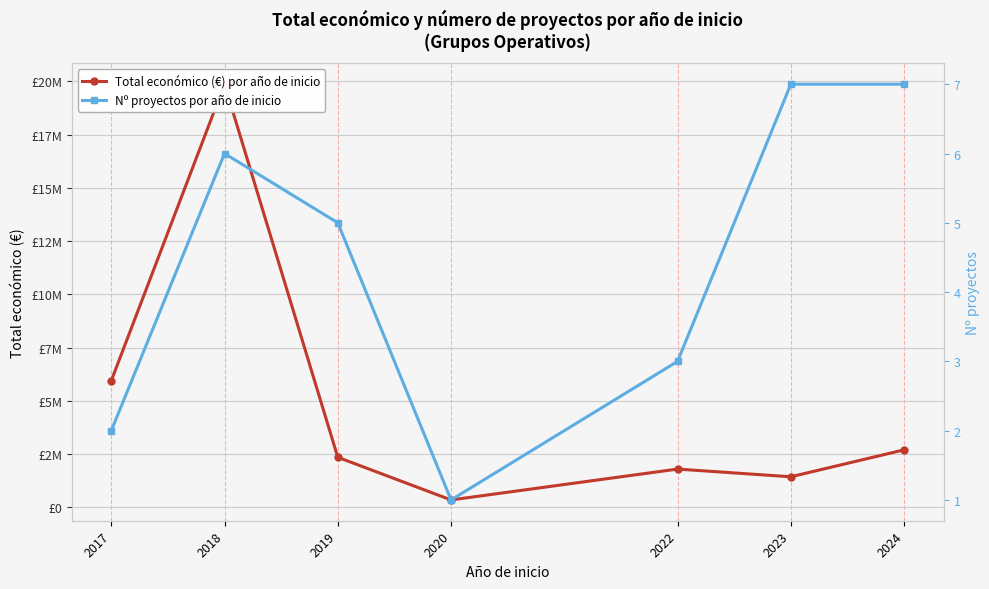

Which series has the largest total across all categories?

Total económico (€) por año de inicio